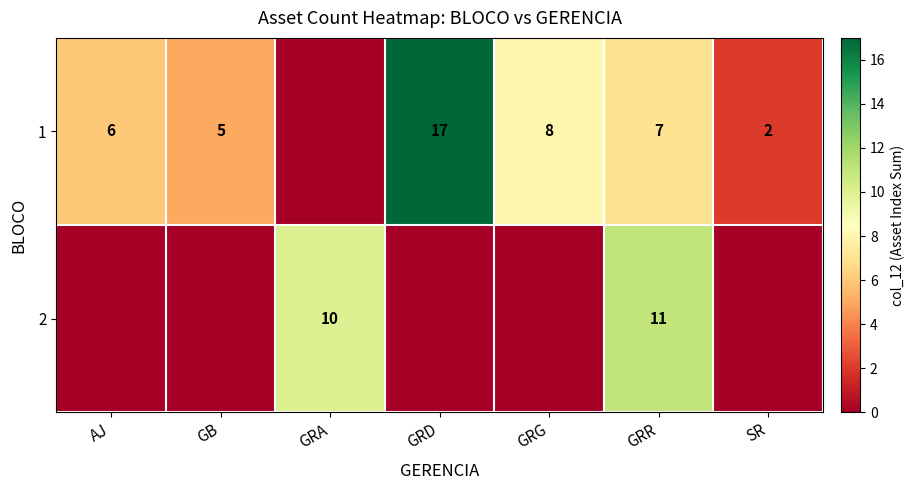

The value of 1 at GRR is 9. True or false?

False